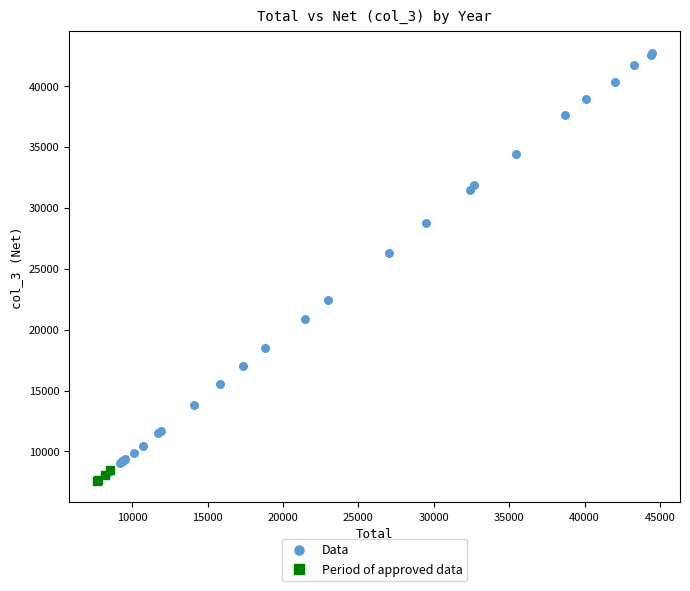

What are all the series names shown in the legend?

Data, Period of approved data